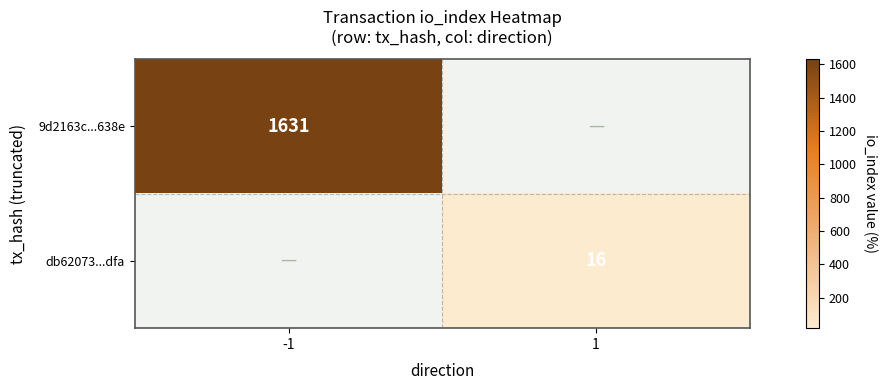

Is the value of db62073...dfa at 1 greater than the value of 9d2163c...638e at -1?

No